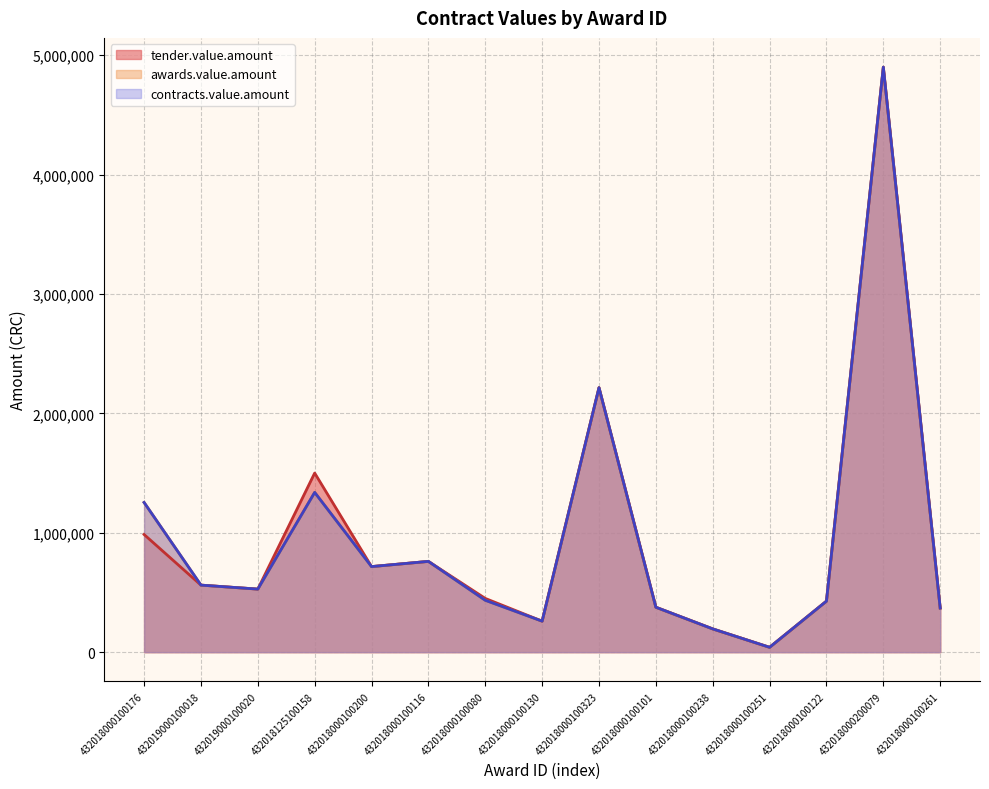

How many lines are shown in the chart?

3